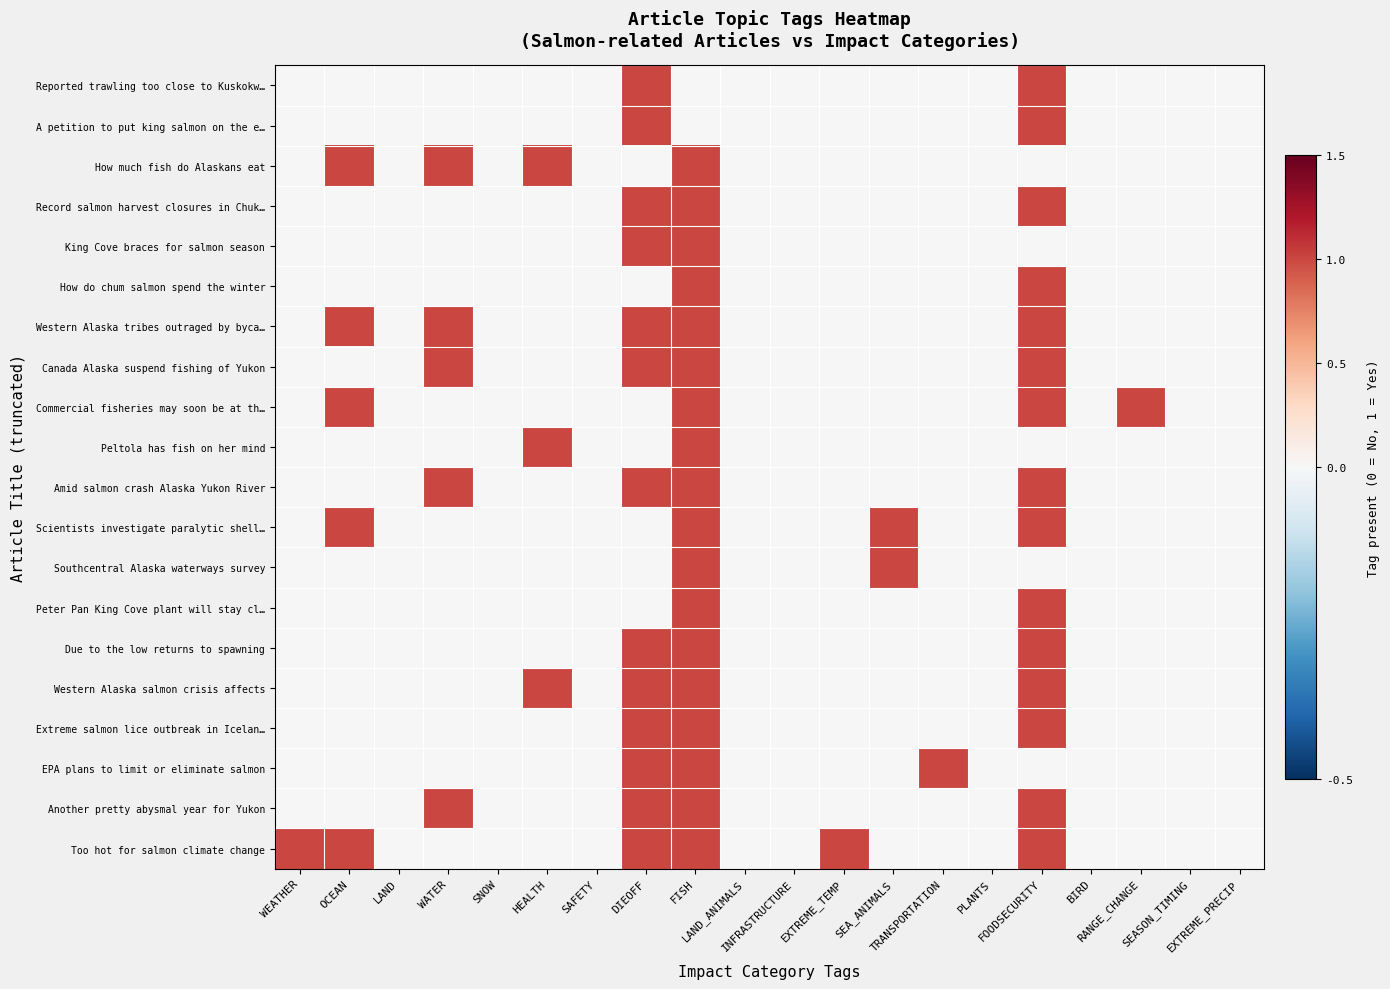

Reading left to right, list all the values displayed in this chart.

Reported trawling too close to Kuskokw…: WEATHER=0	OCEAN=0	LAND=0	WATER=0	SNOW=0	HEALTH=0	SAFETY=0	DIEOFF=1	FISH=0	LAND_ANIMALS=0	INFRASTRUCTURE=0	EXTREME_TEMP=0	SEA_ANIMALS=0	TRANSPORTATION=0	PLANTS=0	FOODSECURITY=1	BIRD=0	RANGE_CHANGE=0	SEASON_TIMING=0	EXTREME_PRECIP=0
A petition to put king salmon on the e…: WEATHER=0	OCEAN=0	LAND=0	WATER=0	SNOW=0	HEALTH=0	SAFETY=0	DIEOFF=1	FISH=0	LAND_ANIMALS=0	INFRASTRUCTURE=0	EXTREME_TEMP=0	SEA_ANIMALS=0	TRANSPORTATION=0	PLANTS=0	FOODSECURITY=1	BIRD=0	RANGE_CHANGE=0	SEASON_TIMING=0	EXTREME_PRECIP=0
How much fish do Alaskans eat: WEATHER=0	OCEAN=1	LAND=0	WATER=1	SNOW=0	HEALTH=1	SAFETY=0	DIEOFF=0	FISH=1	LAND_ANIMALS=0	INFRASTRUCTURE=0	EXTREME_TEMP=0	SEA_ANIMALS=0	TRANSPORTATION=0	PLANTS=0	FOODSECURITY=0	BIRD=0	RANGE_CHANGE=0	SEASON_TIMING=0	EXTREME_PRECIP=0
Record salmon harvest closures in Chuk…: WEATHER=0	OCEAN=0	LAND=0	WATER=0	SNOW=0	HEALTH=0	SAFETY=0	DIEOFF=1	FISH=1	LAND_ANIMALS=0	INFRASTRUCTURE=0	EXTREME_TEMP=0	SEA_ANIMALS=0	TRANSPORTATION=0	PLANTS=0	FOODSECURITY=1	BIRD=0	RANGE_CHANGE=0	SEASON_TIMING=0	EXTREME_PRECIP=0
King Cove braces for salmon season: WEATHER=0	OCEAN=0	LAND=0	WATER=0	SNOW=0	HEALTH=0	SAFETY=0	DIEOFF=1	FISH=1	LAND_ANIMALS=0	INFRASTRUCTURE=0	EXTREME_TEMP=0	SEA_ANIMALS=0	TRANSPORTATION=0	PLANTS=0	FOODSECURITY=0	BIRD=0	RANGE_CHANGE=0	SEASON_TIMING=0	EXTREME_PRECIP=0
How do chum salmon spend the winter: WEATHER=0	OCEAN=0	LAND=0	WATER=0	SNOW=0	HEALTH=0	SAFETY=0	DIEOFF=0	FISH=1	LAND_ANIMALS=0	INFRASTRUCTURE=0	EXTREME_TEMP=0	SEA_ANIMALS=0	TRANSPORTATION=0	PLANTS=0	FOODSECURITY=1	BIRD=0	RANGE_CHANGE=0	SEASON_TIMING=0	EXTREME_PRECIP=0
Western Alaska tribes outraged by byca…: WEATHER=0	OCEAN=1	LAND=0	WATER=1	SNOW=0	HEALTH=0	SAFETY=0	DIEOFF=1	FISH=1	LAND_ANIMALS=0	INFRASTRUCTURE=0	EXTREME_TEMP=0	SEA_ANIMALS=0	TRANSPORTATION=0	PLANTS=0	FOODSECURITY=1	BIRD=0	RANGE_CHANGE=0	SEASON_TIMING=0	EXTREME_PRECIP=0
Canada Alaska suspend fishing of Yukon: WEATHER=0	OCEAN=0	LAND=0	WATER=1	SNOW=0	HEALTH=0	SAFETY=0	DIEOFF=1	FISH=1	LAND_ANIMALS=0	INFRASTRUCTURE=0	EXTREME_TEMP=0	SEA_ANIMALS=0	TRANSPORTATION=0	PLANTS=0	FOODSECURITY=1	BIRD=0	RANGE_CHANGE=0	SEASON_TIMING=0	EXTREME_PRECIP=0
Commercial fisheries may soon be at th…: WEATHER=0	OCEAN=1	LAND=0	WATER=0	SNOW=0	HEALTH=0	SAFETY=0	DIEOFF=0	FISH=1	LAND_ANIMALS=0	INFRASTRUCTURE=0	EXTREME_TEMP=0	SEA_ANIMALS=0	TRANSPORTATION=0	PLANTS=0	FOODSECURITY=1	BIRD=0	RANGE_CHANGE=1	SEASON_TIMING=0	EXTREME_PRECIP=0
Peltola has fish on her mind: WEATHER=0	OCEAN=0	LAND=0	WATER=0	SNOW=0	HEALTH=1	SAFETY=0	DIEOFF=0	FISH=1	LAND_ANIMALS=0	INFRASTRUCTURE=0	EXTREME_TEMP=0	SEA_ANIMALS=0	TRANSPORTATION=0	PLANTS=0	FOODSECURITY=0	BIRD=0	RANGE_CHANGE=0	SEASON_TIMING=0	EXTREME_PRECIP=0
Amid salmon crash Alaska Yukon River: WEATHER=0	OCEAN=0	LAND=0	WATER=1	SNOW=0	HEALTH=0	SAFETY=0	DIEOFF=1	FISH=1	LAND_ANIMALS=0	INFRASTRUCTURE=0	EXTREME_TEMP=0	SEA_ANIMALS=0	TRANSPORTATION=0	PLANTS=0	FOODSECURITY=1	BIRD=0	RANGE_CHANGE=0	SEASON_TIMING=0	EXTREME_PRECIP=0
Scientists investigate paralytic shell…: WEATHER=0	OCEAN=1	LAND=0	WATER=0	SNOW=0	HEALTH=0	SAFETY=0	DIEOFF=0	FISH=1	LAND_ANIMALS=0	INFRASTRUCTURE=0	EXTREME_TEMP=0	SEA_ANIMALS=1	TRANSPORTATION=0	PLANTS=0	FOODSECURITY=1	BIRD=0	RANGE_CHANGE=0	SEASON_TIMING=0	EXTREME_PRECIP=0
Southcentral Alaska waterways survey: WEATHER=0	OCEAN=0	LAND=0	WATER=0	SNOW=0	HEALTH=0	SAFETY=0	DIEOFF=0	FISH=1	LAND_ANIMALS=0	INFRASTRUCTURE=0	EXTREME_TEMP=0	SEA_ANIMALS=1	TRANSPORTATION=0	PLANTS=0	FOODSECURITY=0	BIRD=0	RANGE_CHANGE=0	SEASON_TIMING=0	EXTREME_PRECIP=0
Peter Pan King Cove plant will stay cl…: WEATHER=0	OCEAN=0	LAND=0	WATER=0	SNOW=0	HEALTH=0	SAFETY=0	DIEOFF=0	FISH=1	LAND_ANIMALS=0	INFRASTRUCTURE=0	EXTREME_TEMP=0	SEA_ANIMALS=0	TRANSPORTATION=0	PLANTS=0	FOODSECURITY=1	BIRD=0	RANGE_CHANGE=0	SEASON_TIMING=0	EXTREME_PRECIP=0
Due to the low returns to spawning: WEATHER=0	OCEAN=0	LAND=0	WATER=0	SNOW=0	HEALTH=0	SAFETY=0	DIEOFF=1	FISH=1	LAND_ANIMALS=0	INFRASTRUCTURE=0	EXTREME_TEMP=0	SEA_ANIMALS=0	TRANSPORTATION=0	PLANTS=0	FOODSECURITY=1	BIRD=0	RANGE_CHANGE=0	SEASON_TIMING=0	EXTREME_PRECIP=0
Western Alaska salmon crisis affects: WEATHER=0	OCEAN=0	LAND=0	WATER=0	SNOW=0	HEALTH=1	SAFETY=0	DIEOFF=1	FISH=1	LAND_ANIMALS=0	INFRASTRUCTURE=0	EXTREME_TEMP=0	SEA_ANIMALS=0	TRANSPORTATION=0	PLANTS=0	FOODSECURITY=1	BIRD=0	RANGE_CHANGE=0	SEASON_TIMING=0	EXTREME_PRECIP=0
Extreme salmon lice outbreak in Icelan…: WEATHER=0	OCEAN=0	LAND=0	WATER=0	SNOW=0	HEALTH=0	SAFETY=0	DIEOFF=1	FISH=1	LAND_ANIMALS=0	INFRASTRUCTURE=0	EXTREME_TEMP=0	SEA_ANIMALS=0	TRANSPORTATION=0	PLANTS=0	FOODSECURITY=1	BIRD=0	RANGE_CHANGE=0	SEASON_TIMING=0	EXTREME_PRECIP=0
EPA plans to limit or eliminate salmon: WEATHER=0	OCEAN=0	LAND=0	WATER=0	SNOW=0	HEALTH=0	SAFETY=0	DIEOFF=1	FISH=1	LAND_ANIMALS=0	INFRASTRUCTURE=0	EXTREME_TEMP=0	SEA_ANIMALS=0	TRANSPORTATION=1	PLANTS=0	FOODSECURITY=0	BIRD=0	RANGE_CHANGE=0	SEASON_TIMING=0	EXTREME_PRECIP=0
Another pretty abysmal year for Yukon: WEATHER=0	OCEAN=0	LAND=0	WATER=1	SNOW=0	HEALTH=0	SAFETY=0	DIEOFF=1	FISH=1	LAND_ANIMALS=0	INFRASTRUCTURE=0	EXTREME_TEMP=0	SEA_ANIMALS=0	TRANSPORTATION=0	PLANTS=0	FOODSECURITY=1	BIRD=0	RANGE_CHANGE=0	SEASON_TIMING=0	EXTREME_PRECIP=0
Too hot for salmon climate change: WEATHER=1	OCEAN=1	LAND=0	WATER=0	SNOW=0	HEALTH=0	SAFETY=0	DIEOFF=1	FISH=1	LAND_ANIMALS=0	INFRASTRUCTURE=0	EXTREME_TEMP=1	SEA_ANIMALS=0	TRANSPORTATION=0	PLANTS=0	FOODSECURITY=1	BIRD=0	RANGE_CHANGE=0	SEASON_TIMING=0	EXTREME_PRECIP=0